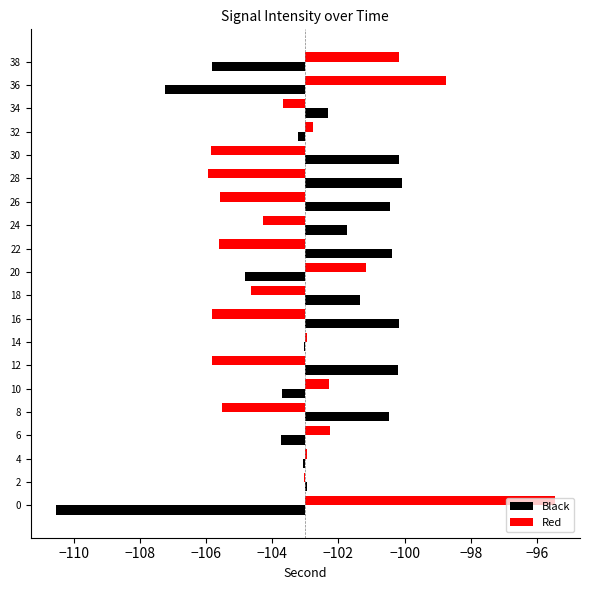

Rank the series by their average value, from lowest to highest.

Red, Black